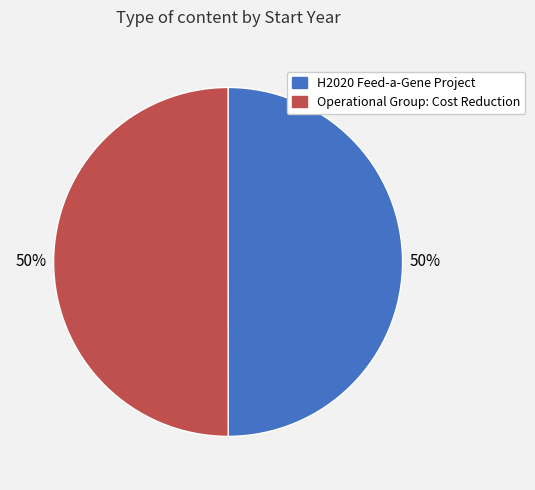

What is the ratio of the value at Operational Group: Cost Reduction to the value at H2020 Feed-a-Gene Project?

1.0